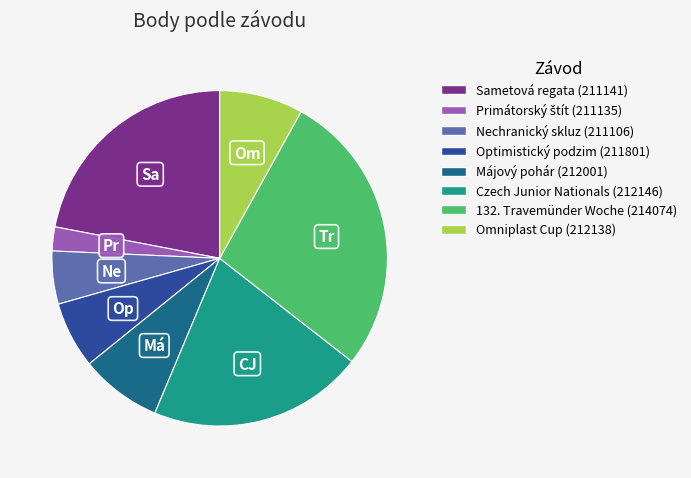

Is there any slice that represents more than half of the pie?

No